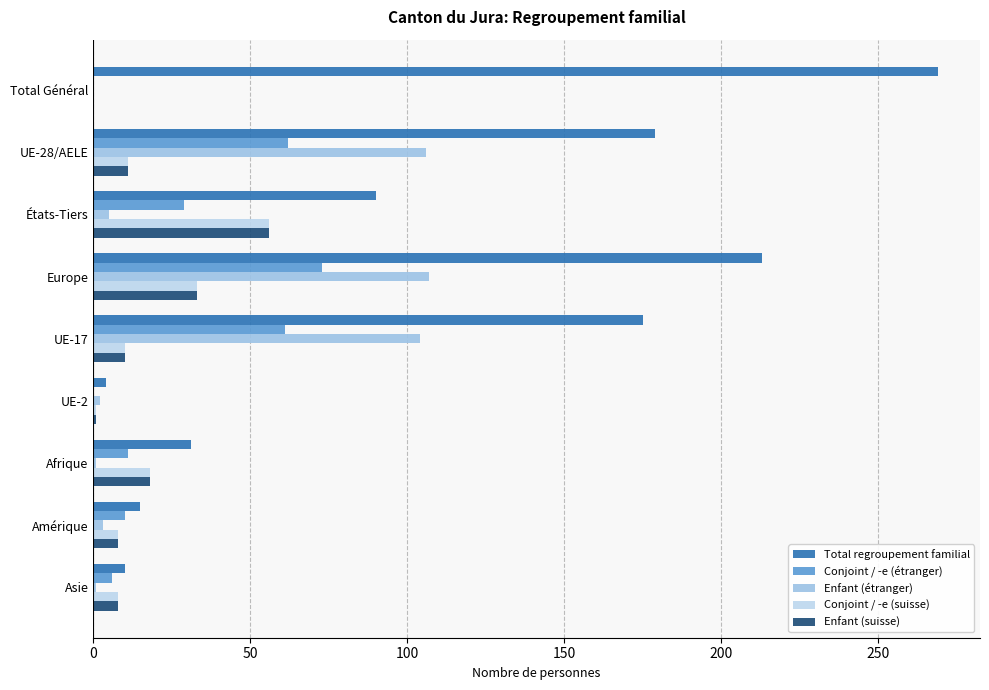

What is the average value of the Conjoint / -e (étranger) series?

28